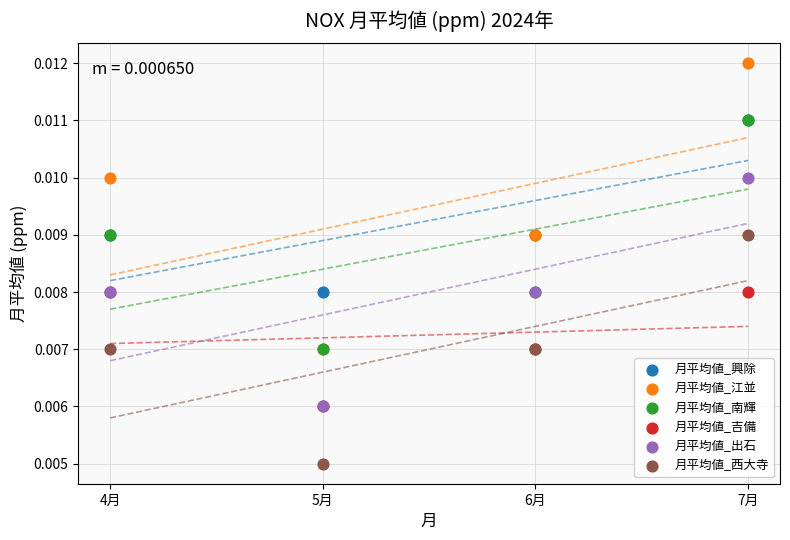

Which series contains the highest Y value?

月平均値_江並